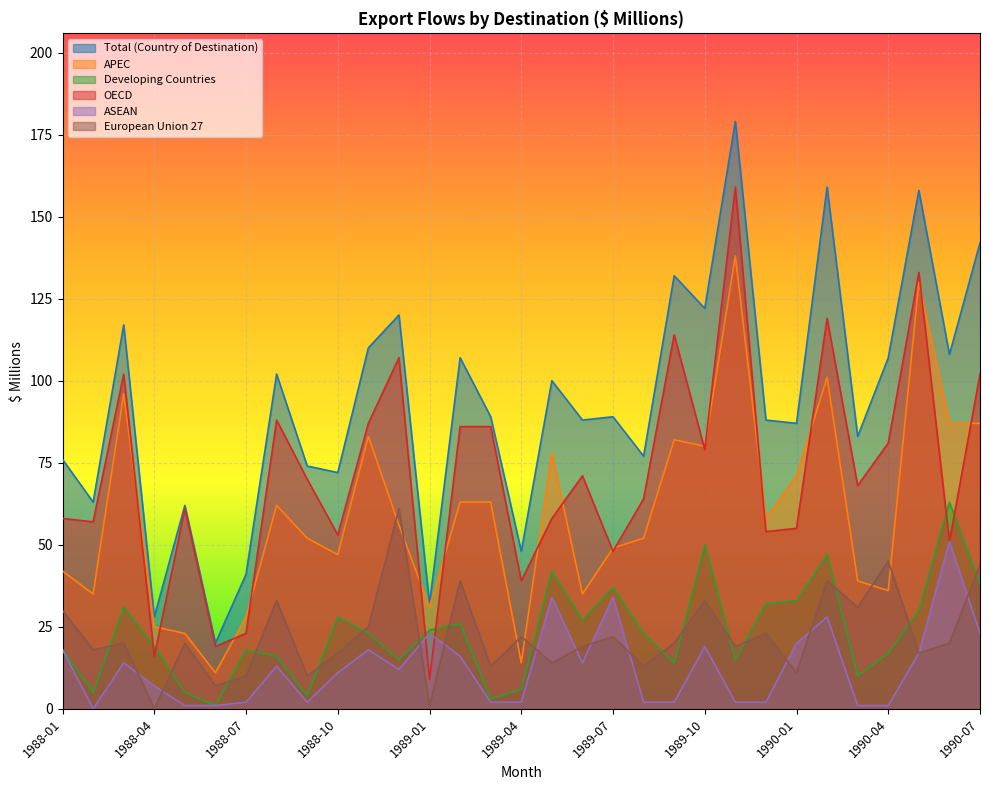

Between 1989-02 and 1990-01, which is larger?

1989-02